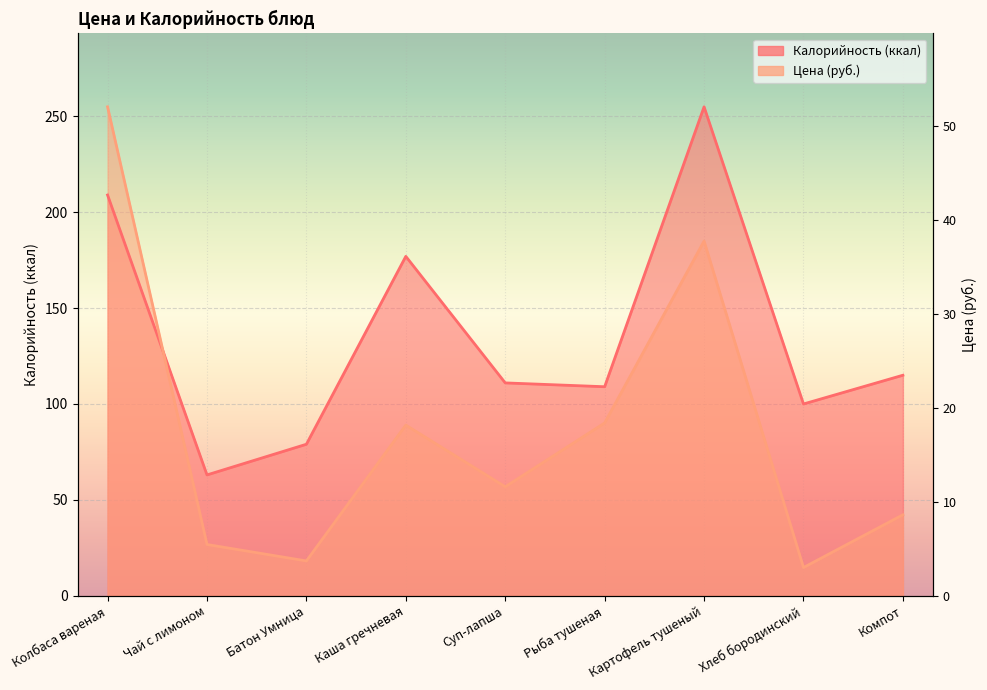

How many values in the Калорийность series exceed 111?

4